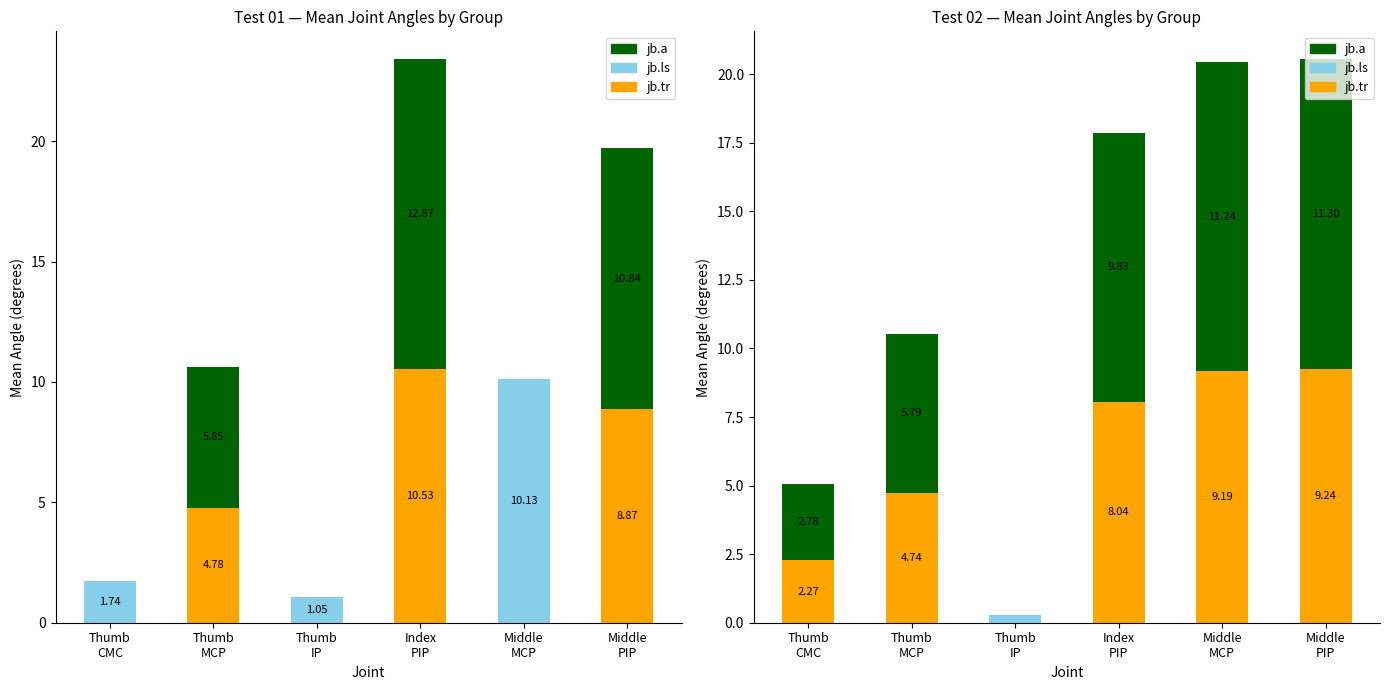

List the series in order of their overall mean, highest first.

jb.a, jb.tr, jb.ls